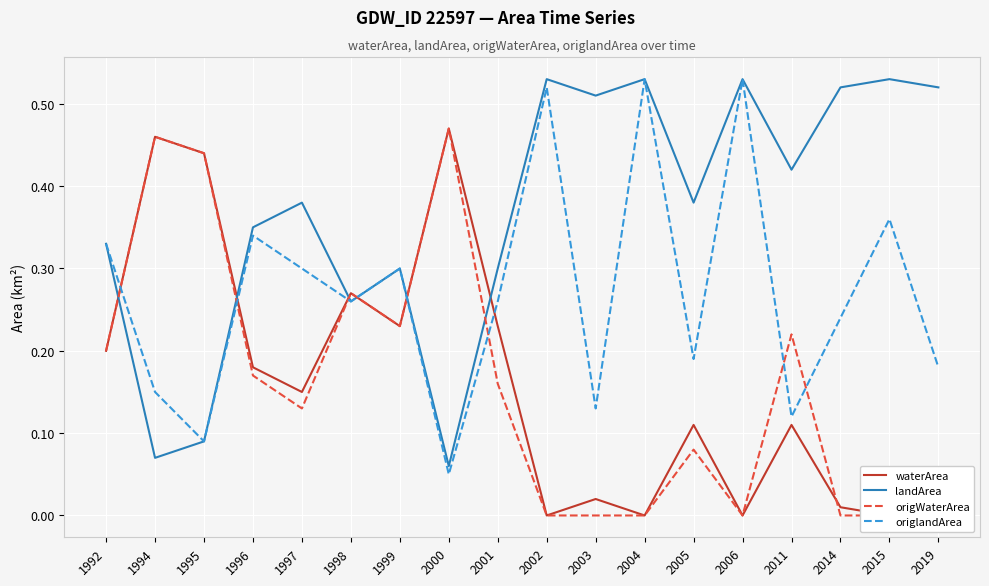

True or false: origlandArea has a value of 0.2 at 2005.

True